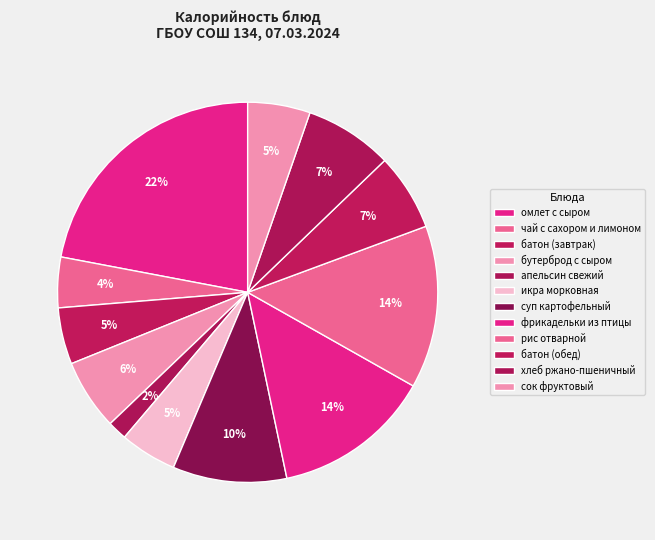

Combined, what portion of the pie is апельсин свежий and омлет с сыром?

23.7%